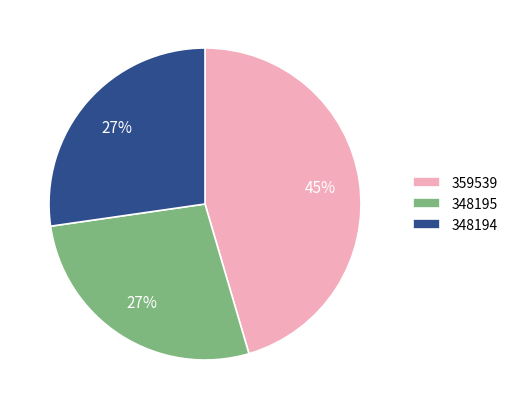

How many segments does this pie chart have?

3